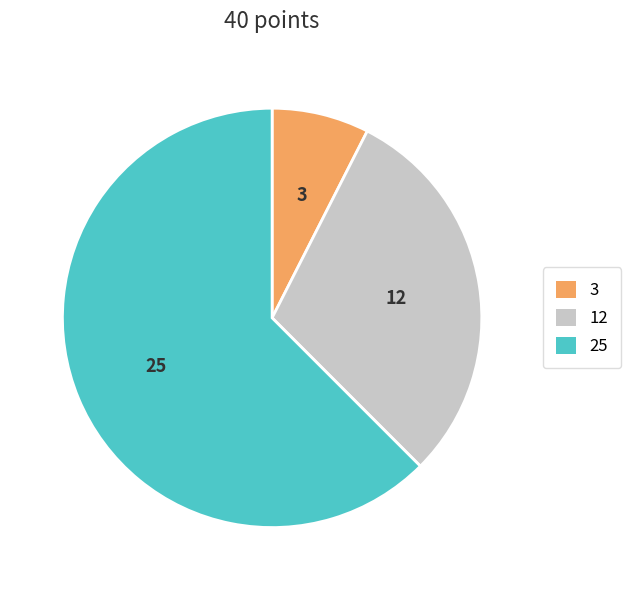

Does any single category account for the majority?

Yes